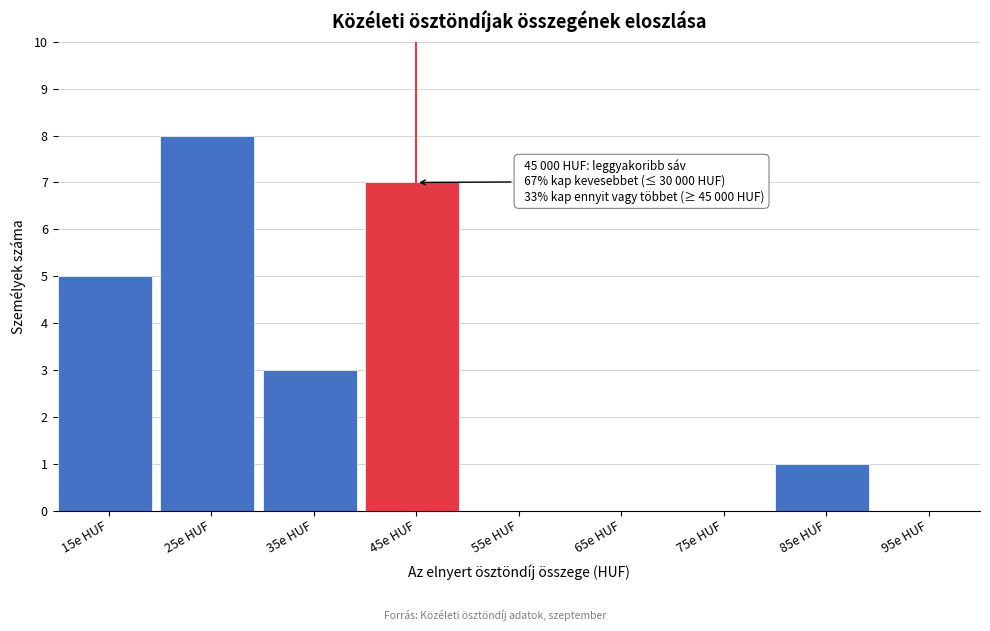

Reading left to right, transcribe all the data shown in this chart.

15e HUF=5	25e HUF=8	35e HUF=3	45e HUF=7	55e HUF=0	65e HUF=0	75e HUF=0	85e HUF=1	95e HUF=0